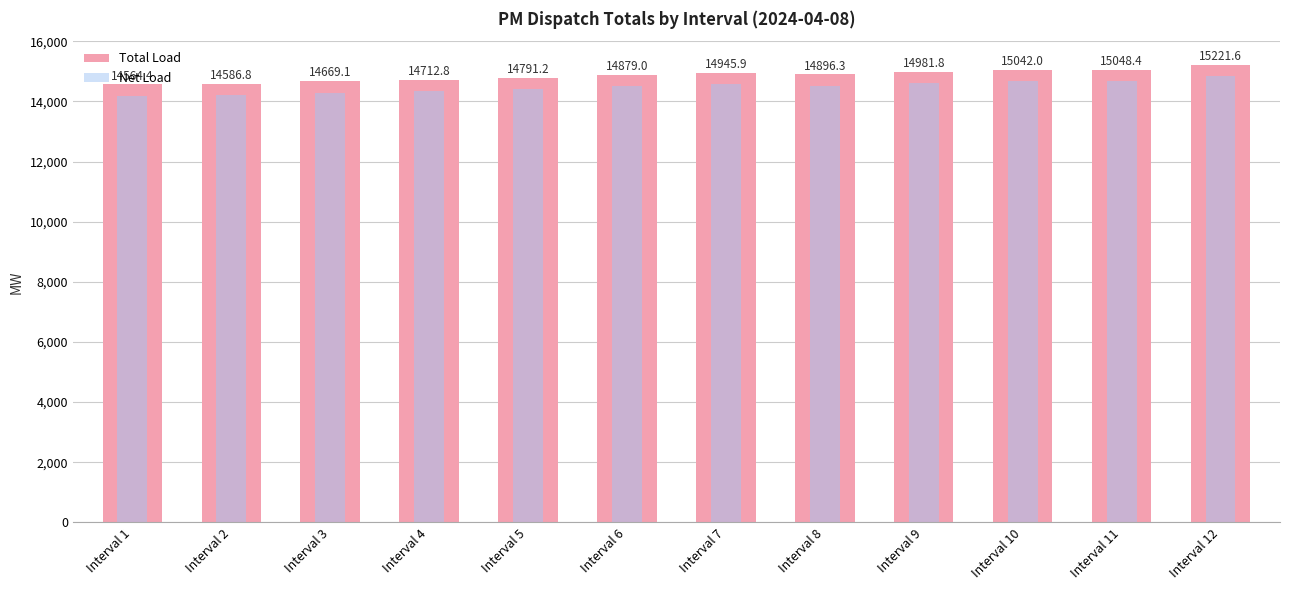

What is the average value of the Total Load series?

14861.6